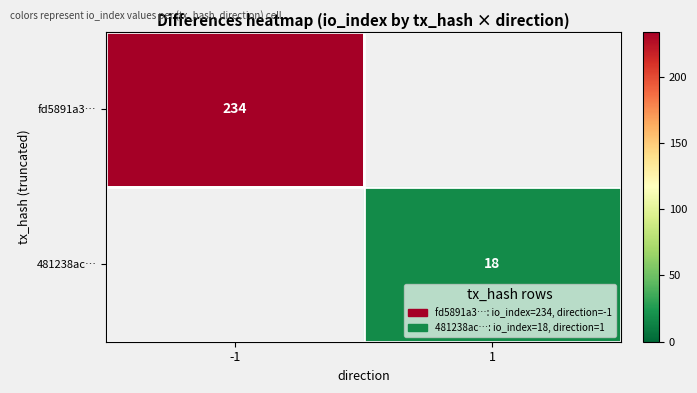

At which category does the chart reach its peak across all series?

-1